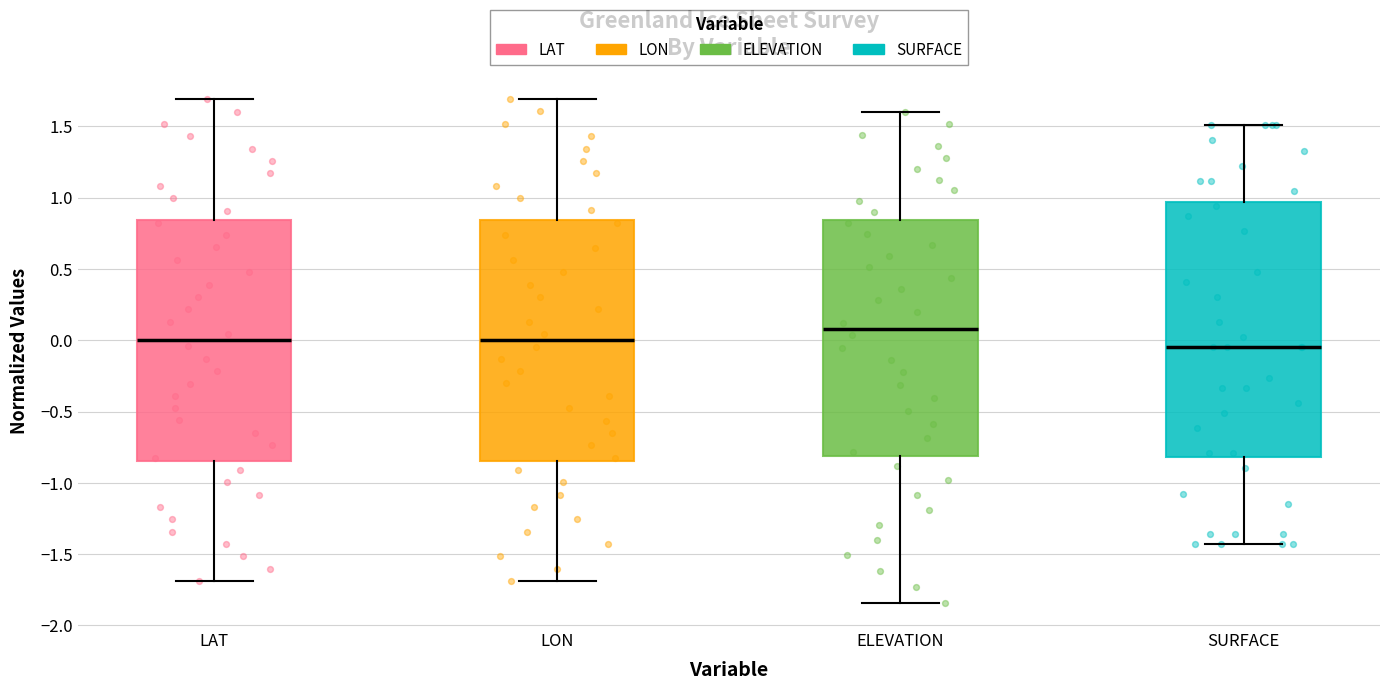

Which box's median line is the highest?

ELEVATION